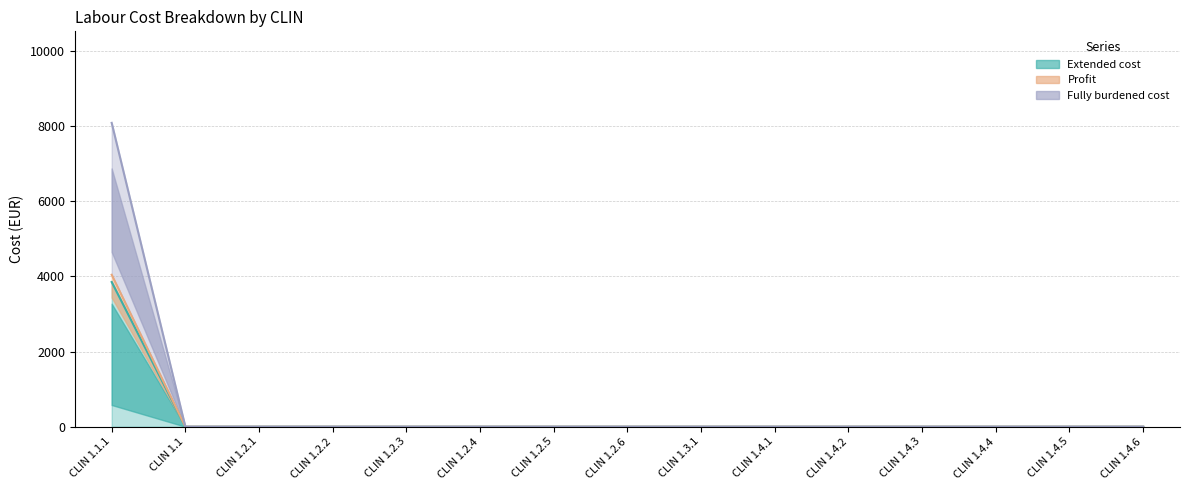

Which series has the largest total across all categories?

Fully burdened cost